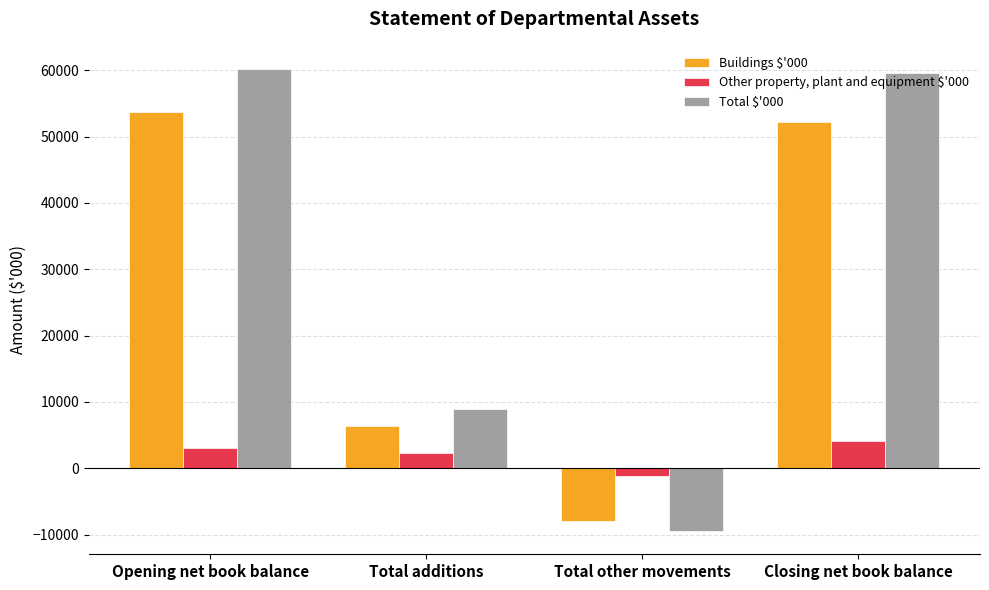

At which label does Buildings $'000 first exceed 52152?

Opening net book balance